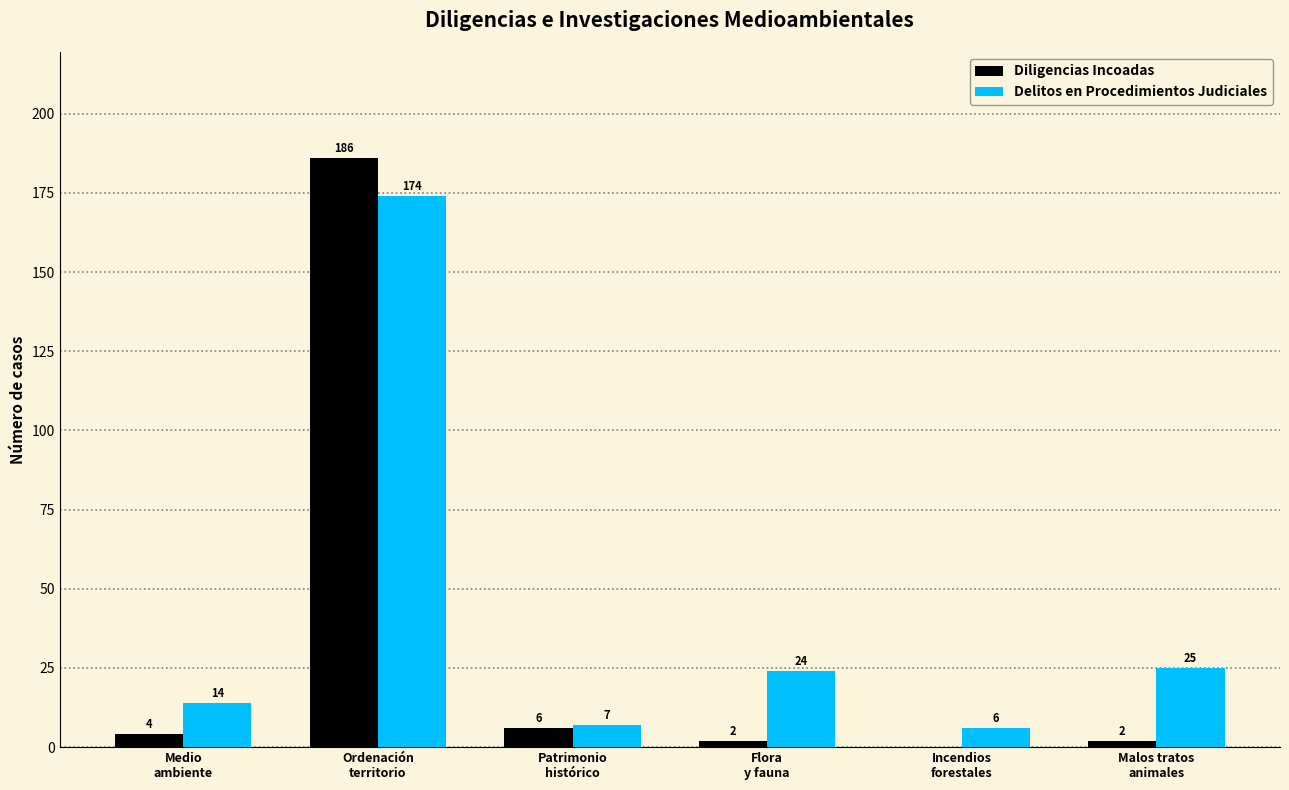

What is the sum of all Diligencias Incoadas values?

200